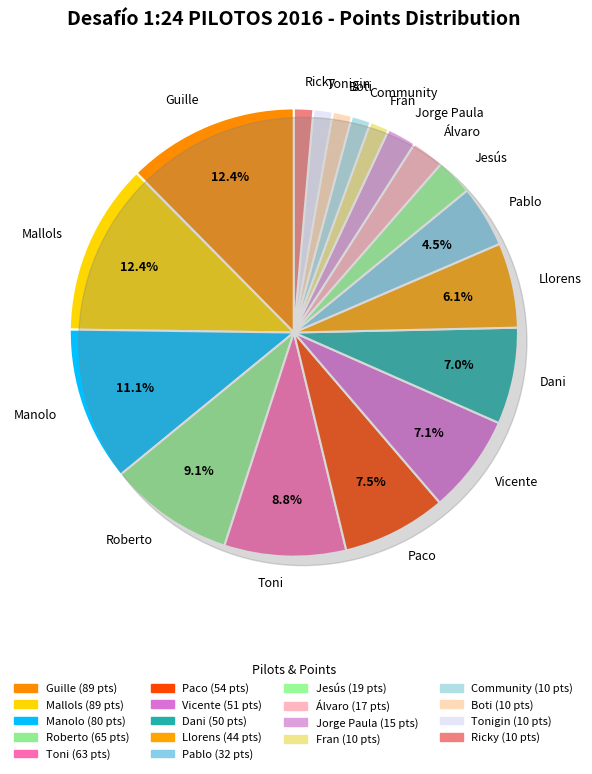

To the nearest percent, what is the average slice percentage?

6%